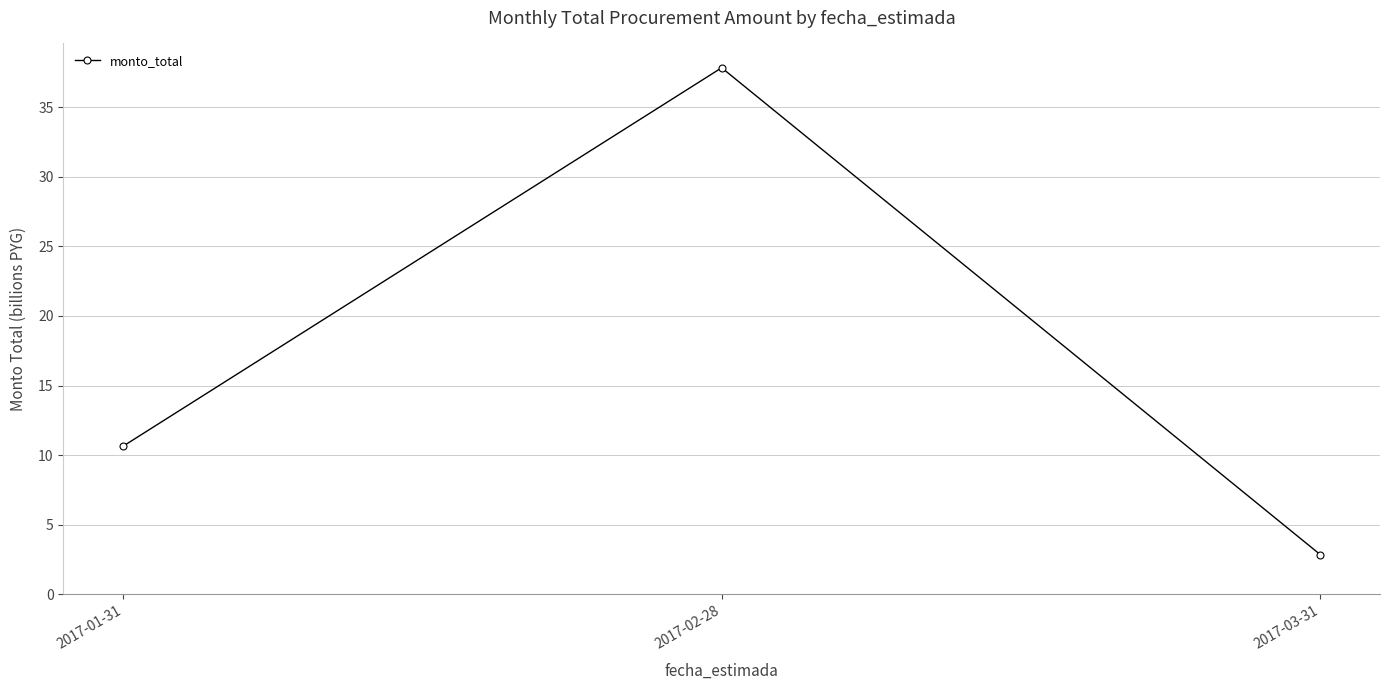

Count the number of values greater than 10.

2